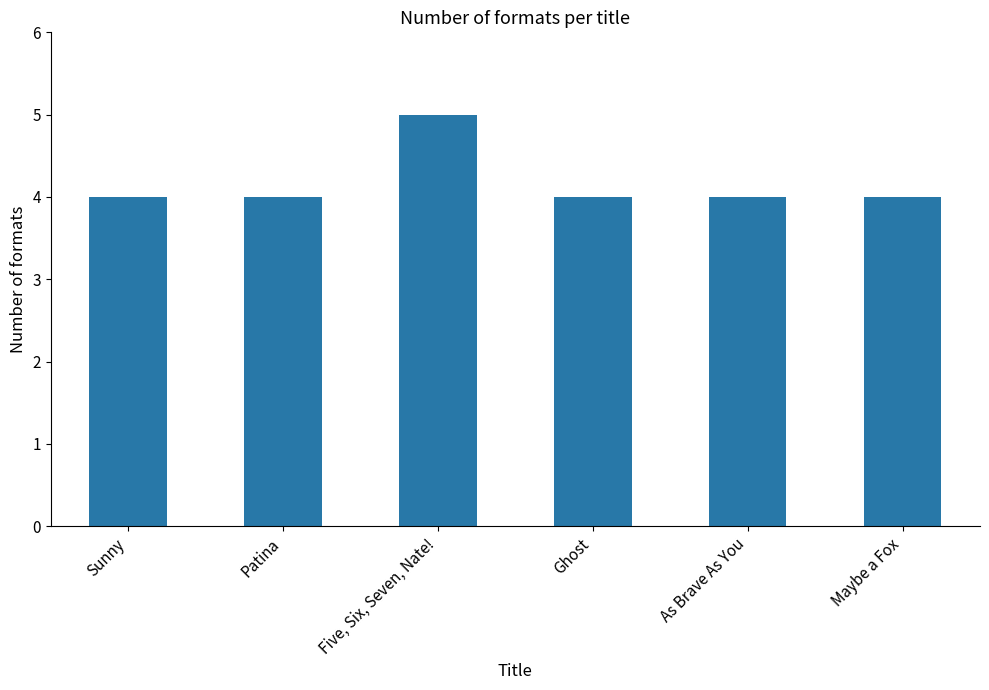

True or false: the data shows 1 at As Brave As You.

False